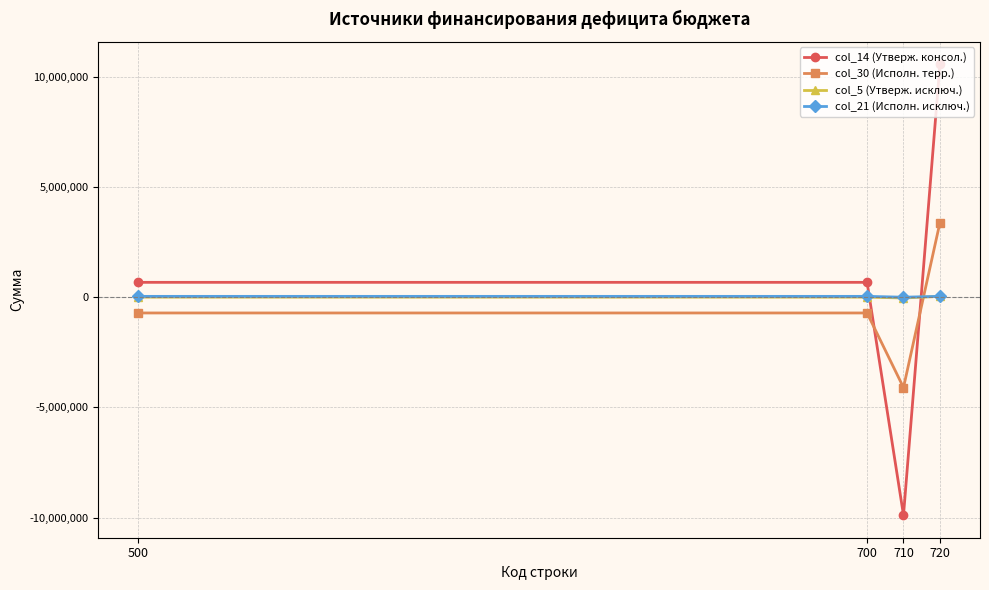

What is the sum of all col_30 (Исполн. терр.) values?

-2145540.1